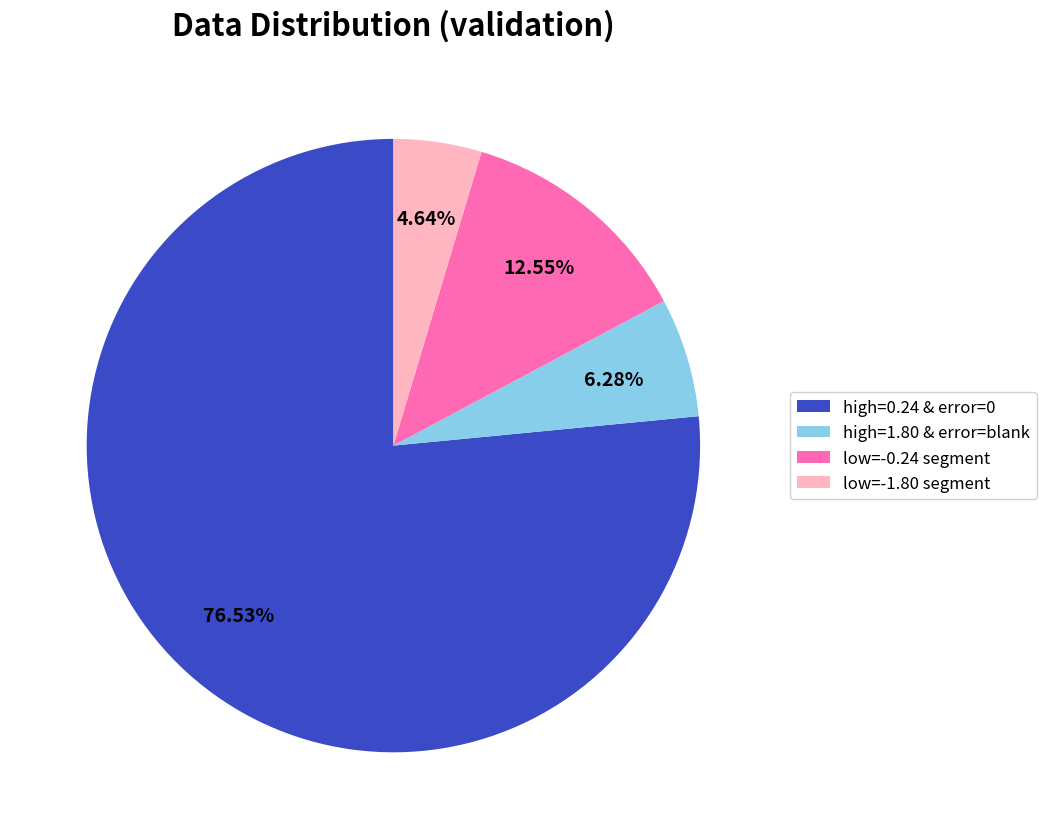

Is high=0.24 & error=0 the majority of the pie?

Yes